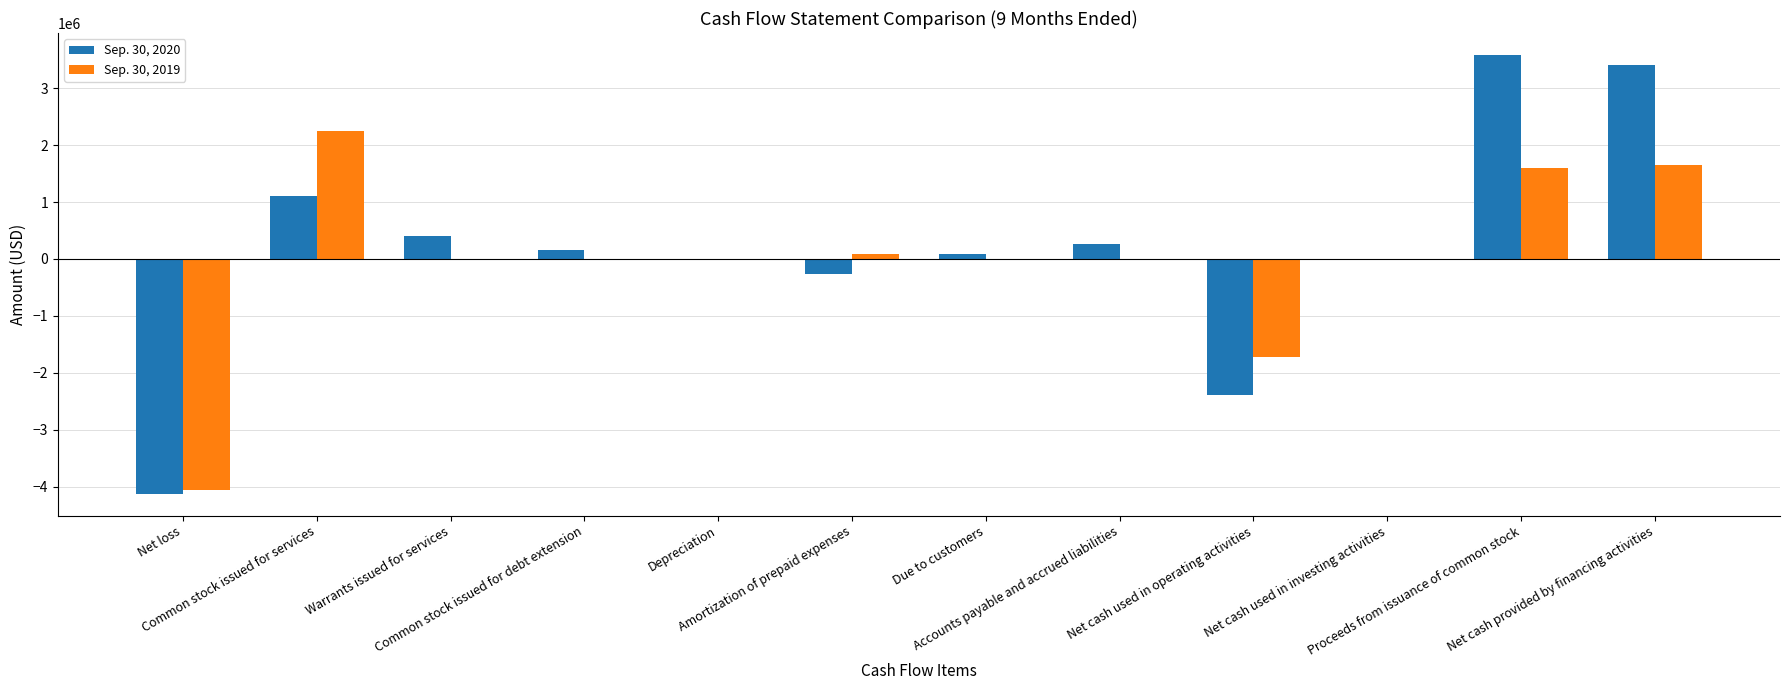

Does the chart contain stacked bars?

No